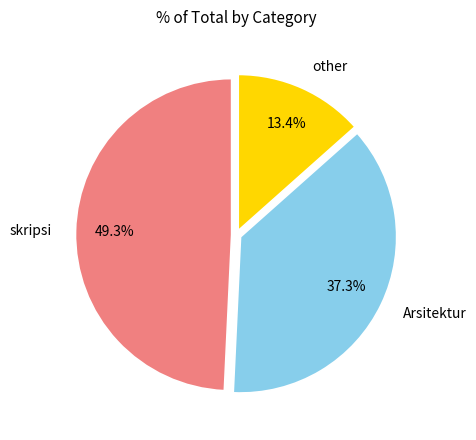

Approximately how many times larger is the value at other compared to skripsi?

0.3